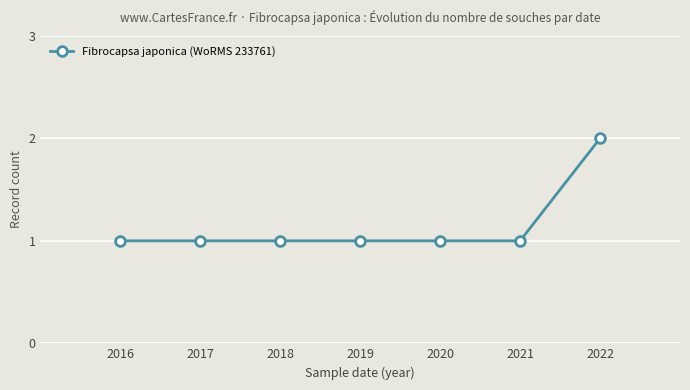

What is the value of the 2nd point from the left?

1